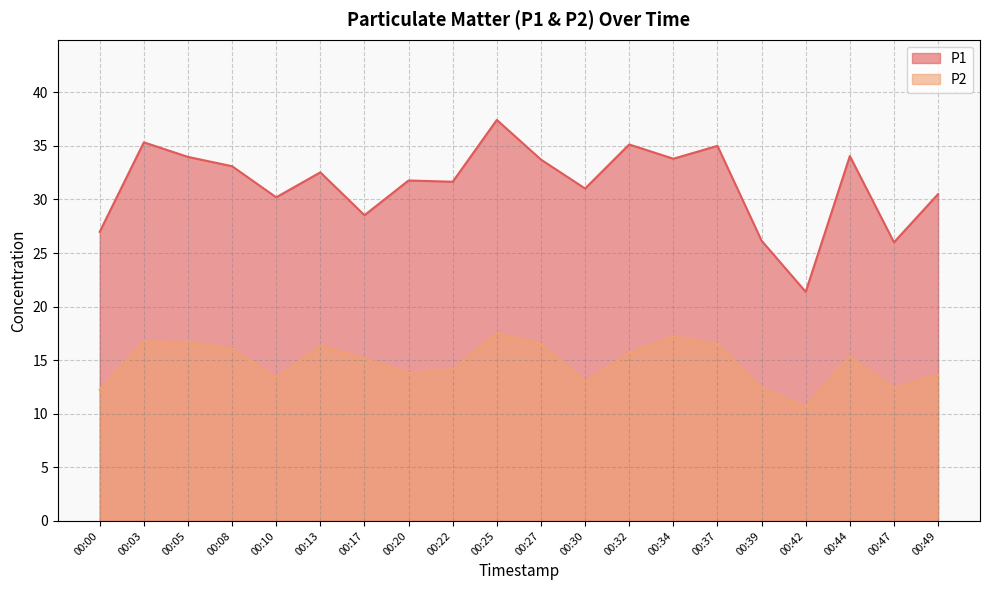

In P2, how many points are higher than both neighbors (excluding endpoints)?

5